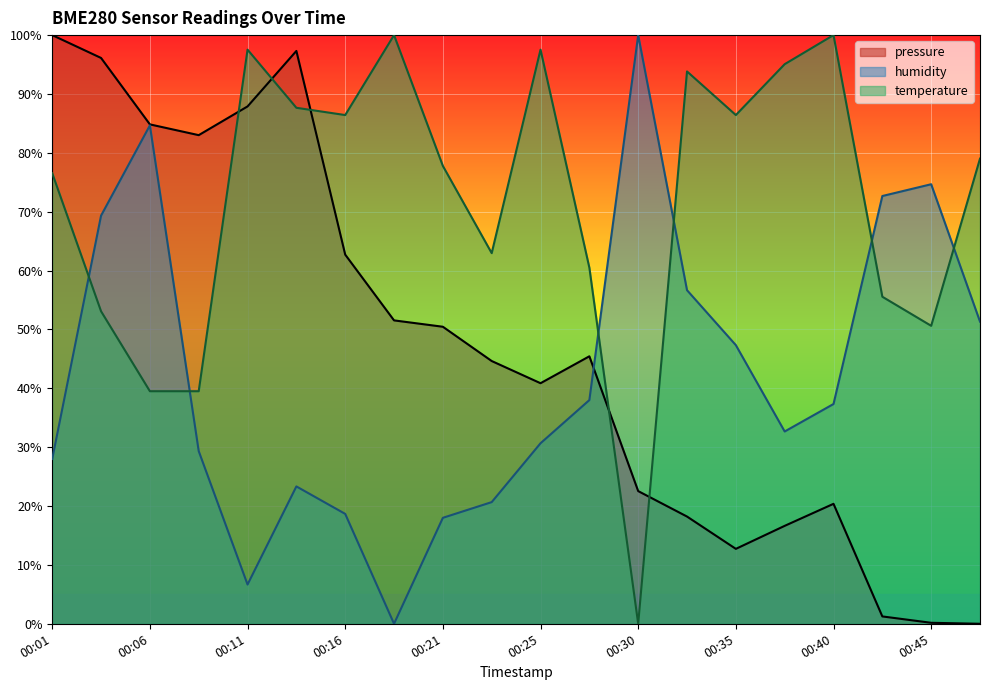

Is it true that temperature equals 113.2 at 00:16?

False